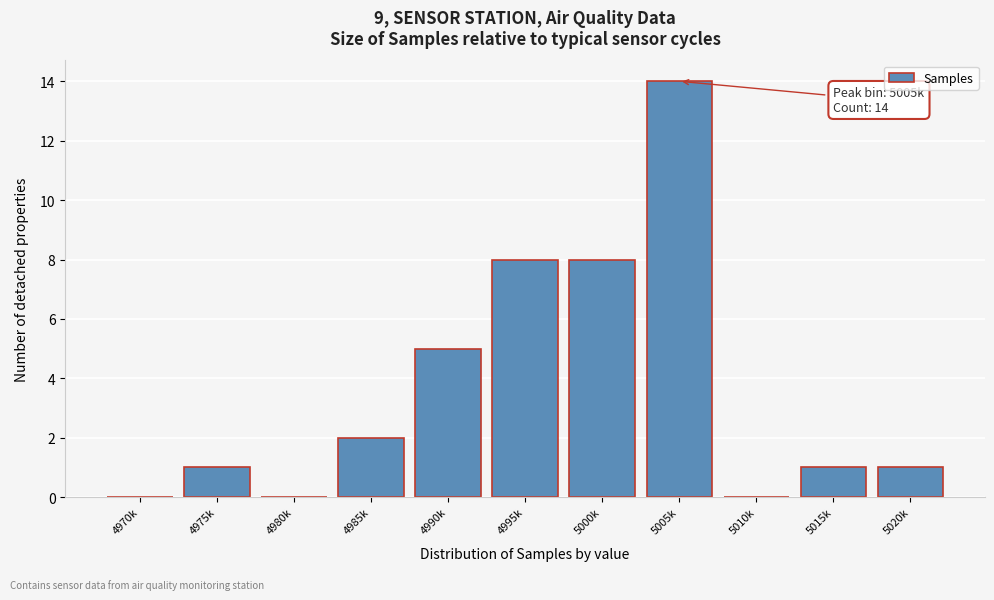

Reading left to right, what are all the values shown in this chart?

4970k=0	4975k=1	4980k=0	4985k=2	4990k=5	4995k=8	5000k=8	5005k=14	5010k=0	5015k=1	5020k=1